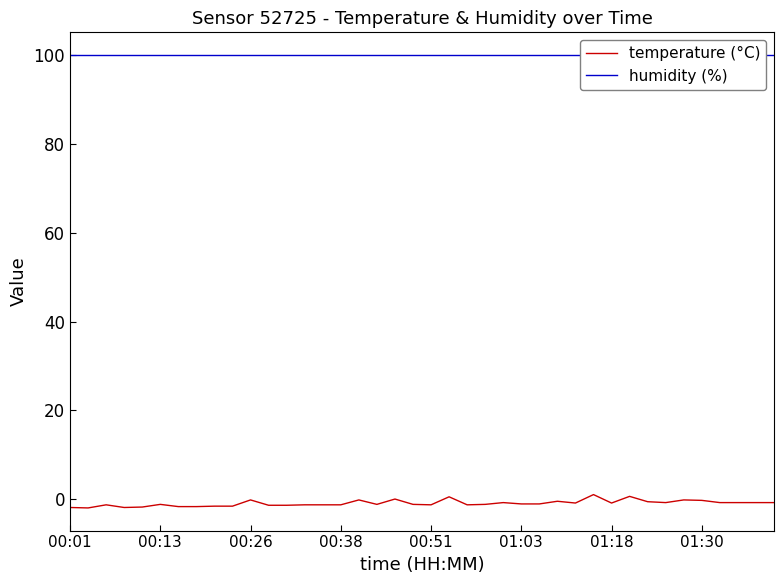

Read the humidity (%) value at 00:51.

99.9